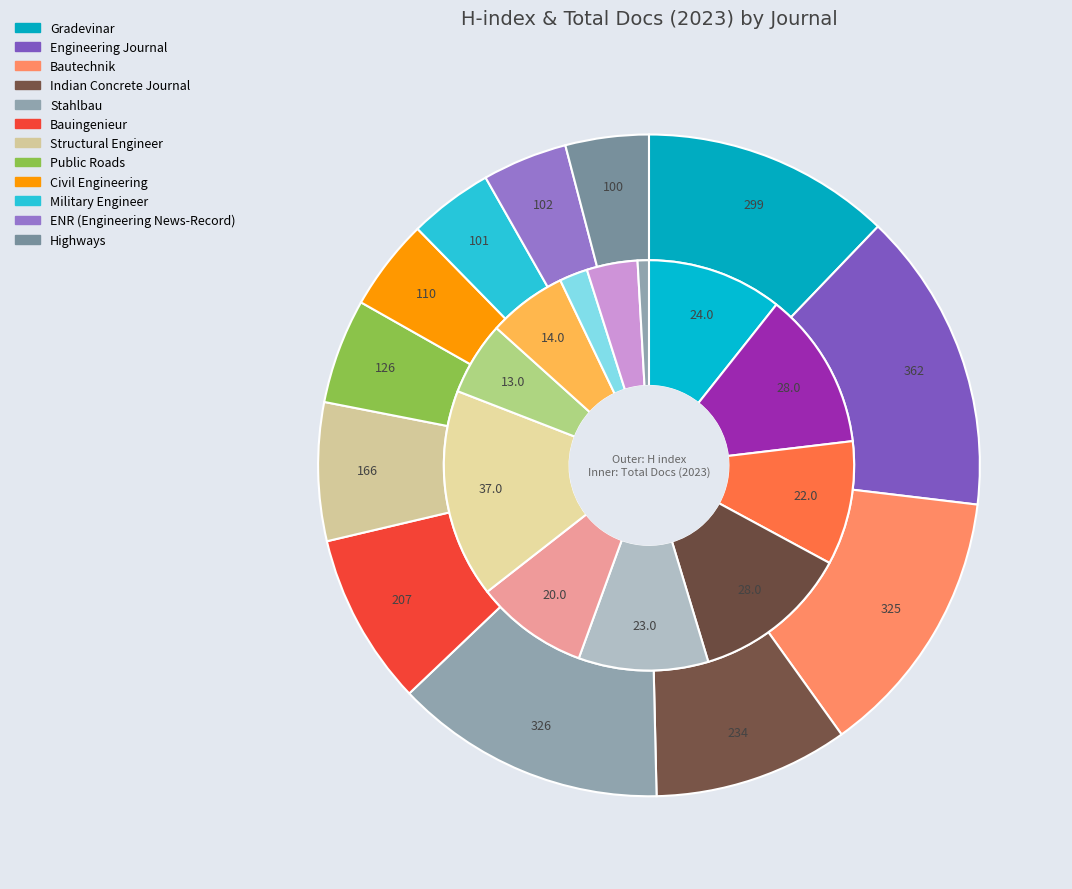

Is Highways the majority of the pie?

No